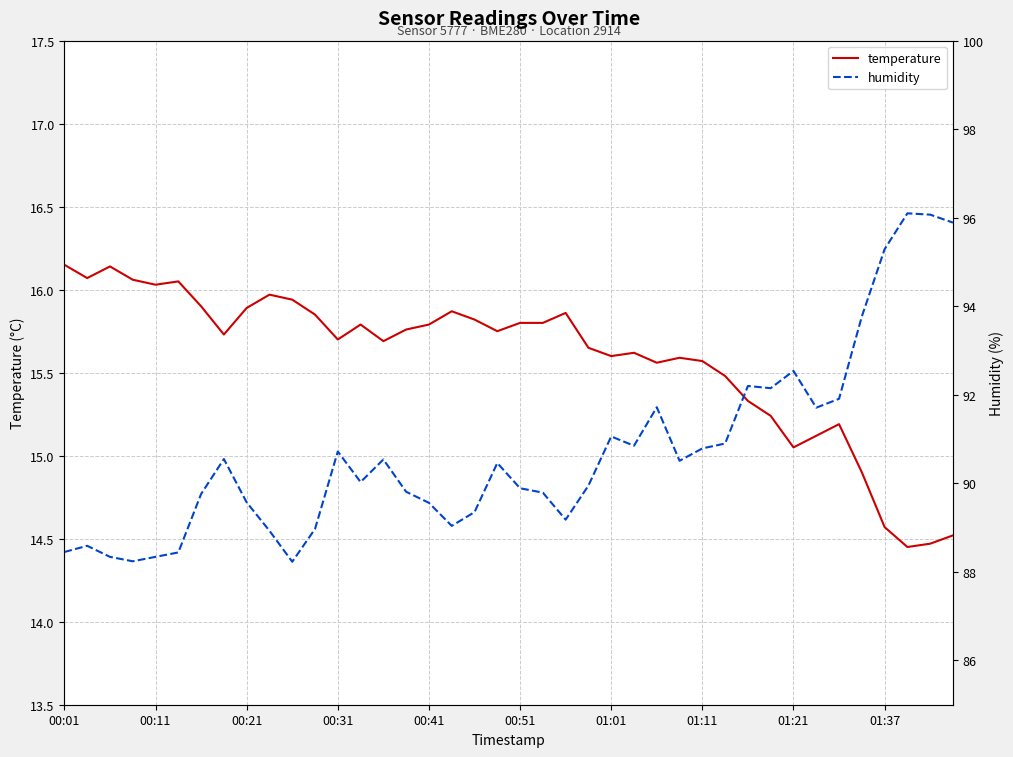

Where does the temperature series first go above 15?

00:01